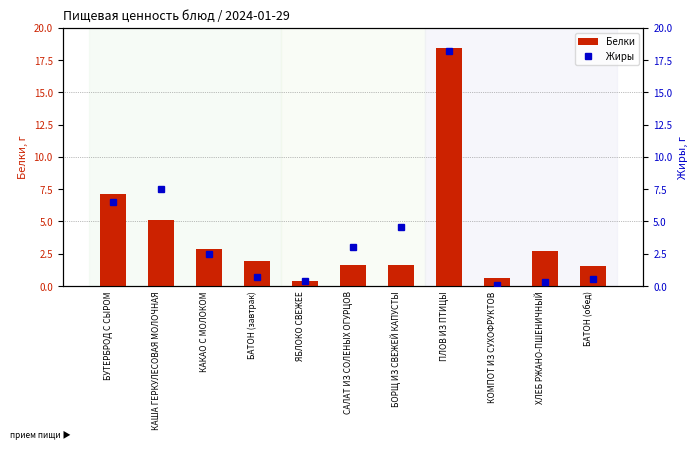

What is the difference between the Жиры values at БУТЕРБРОД С СЫРОМ and БАТОН (завтрак)?

5.8